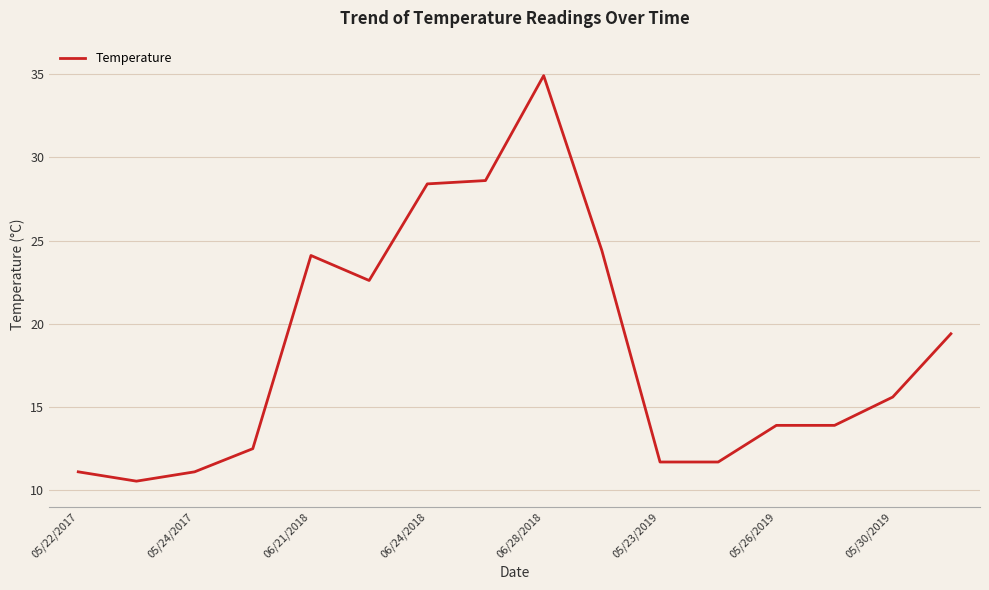

What is the minimum value shown in the chart?

10.6